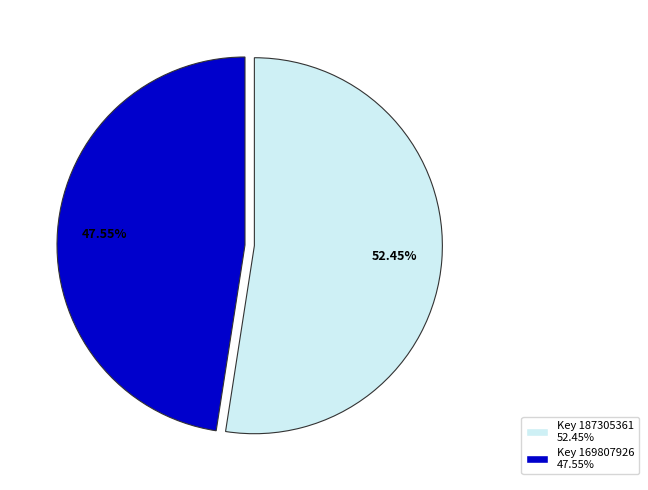

The Key 169807926 slice represents 39% of the pie. True or false?

False